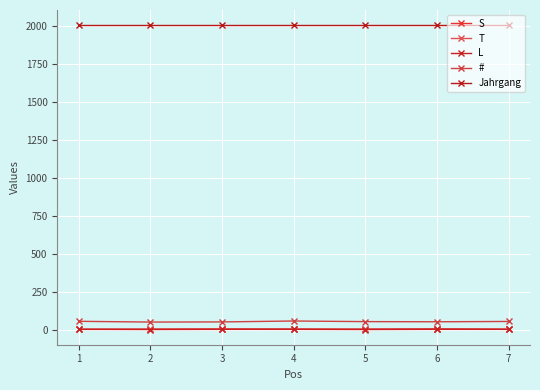

Which label corresponds to the smallest value in the chart?

2